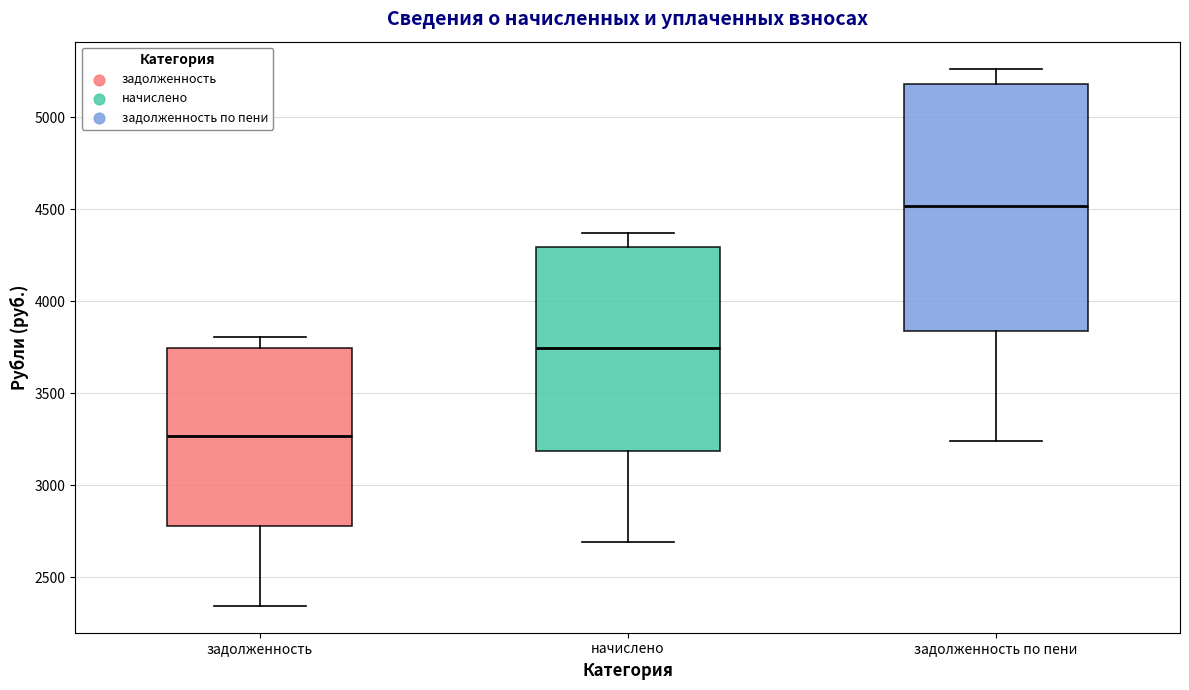

Reading left to right, transcribe this box plot: for each box, give where its median line is, the range the box spans, and where its two whiskers end, as read against the y-axis. The values are not printed on the chart, so give them approximately, as read against the axis.

задолженность: median 3250, box 2800 to 3750, whiskers 2350 to 3800
начислено: median 3750, box 3200 to 4300, whiskers 2700 to 4350
задолженность по пени: median 4500, box 3850 to 5200, whiskers 3250 to 5250